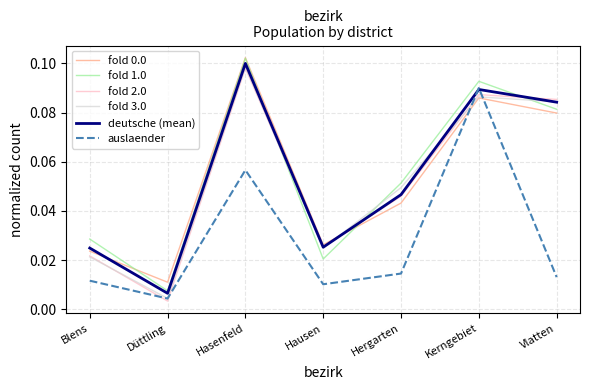

At which category does the chart reach its peak across all series?

Hasenfeld